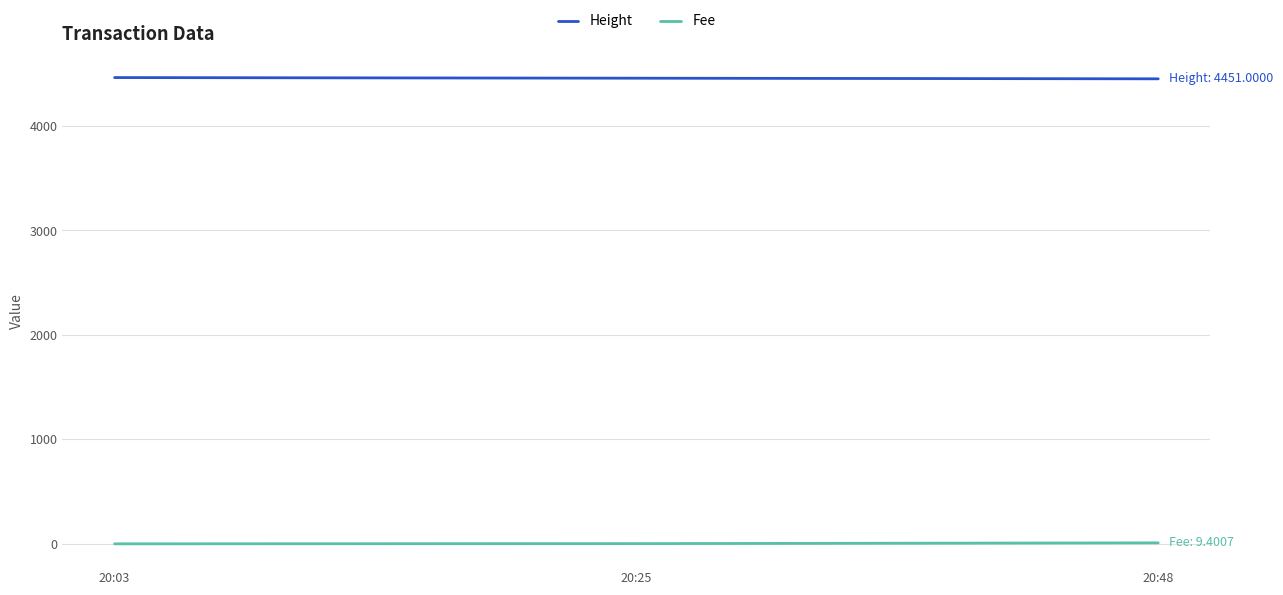

Rank the series by their maximum value, from lowest to highest.

Fee, Height